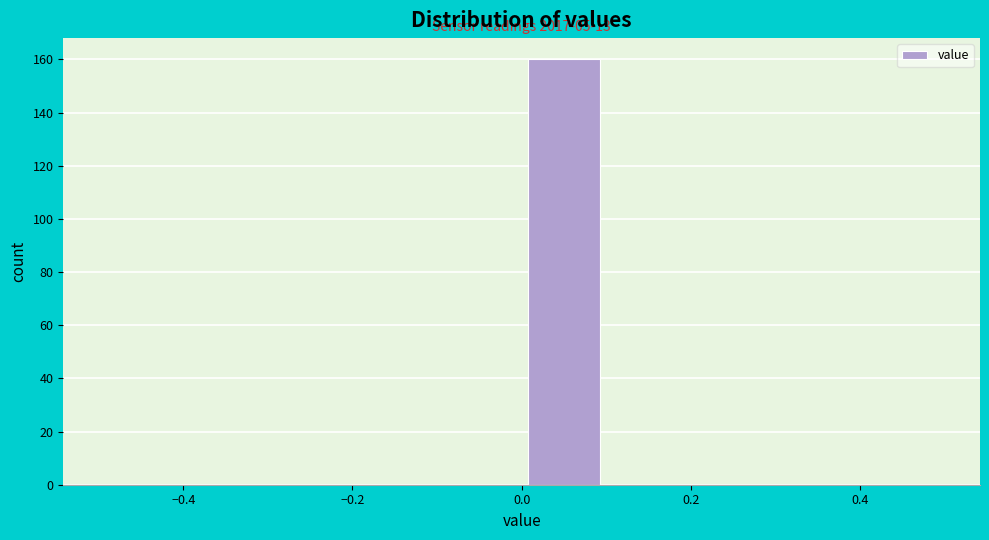

Over which range of the x-axis is the bar tallest?

0.0 to 0.1